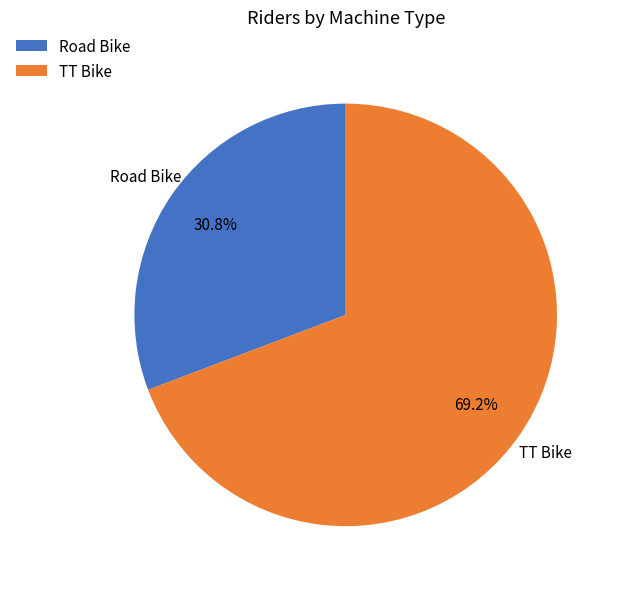

True or false: TT Bike accounts for 79% of the total.

False